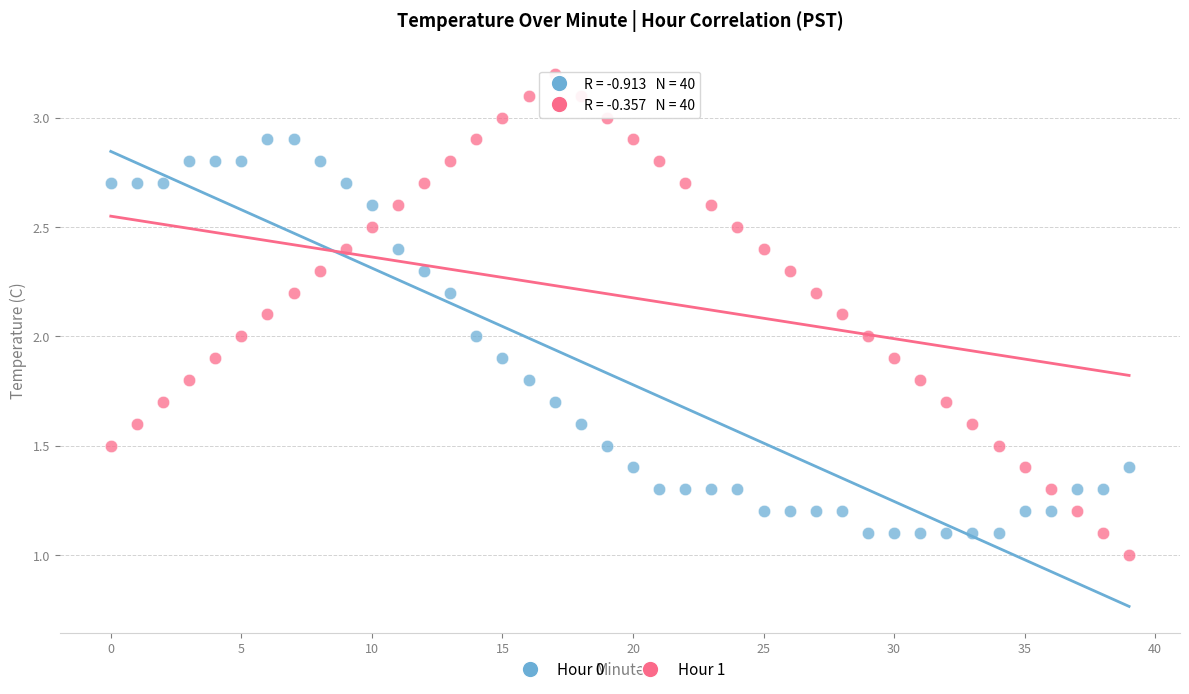

Which series reaches the maximum Y coordinate?

Hour 1